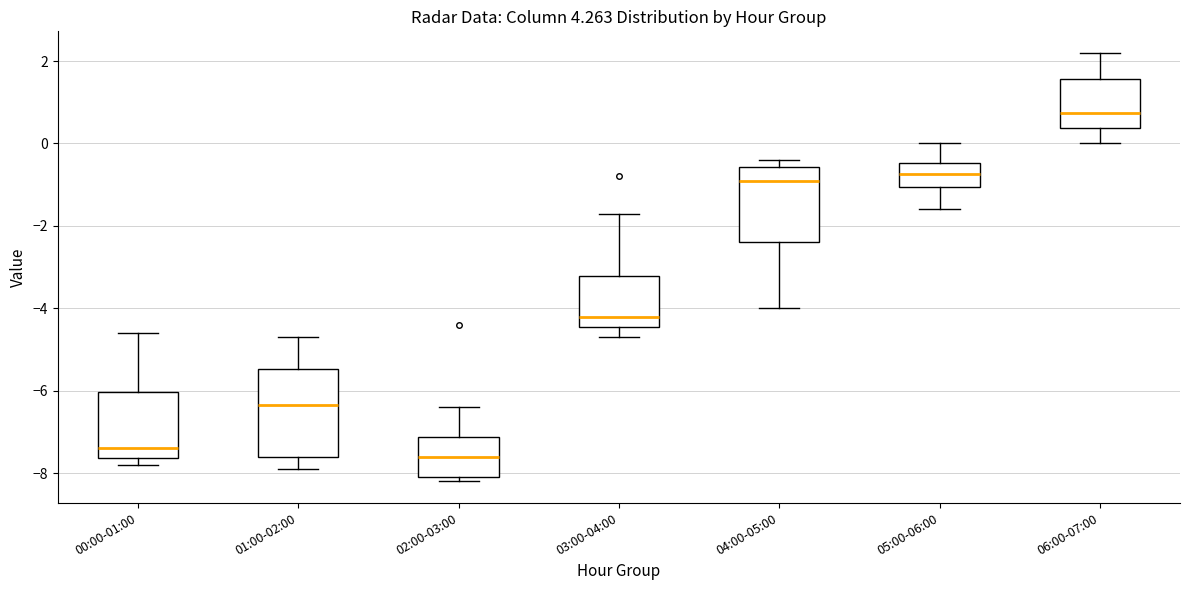

Which box is the tallest, from its lower edge to its upper edge?

01:00-02:00